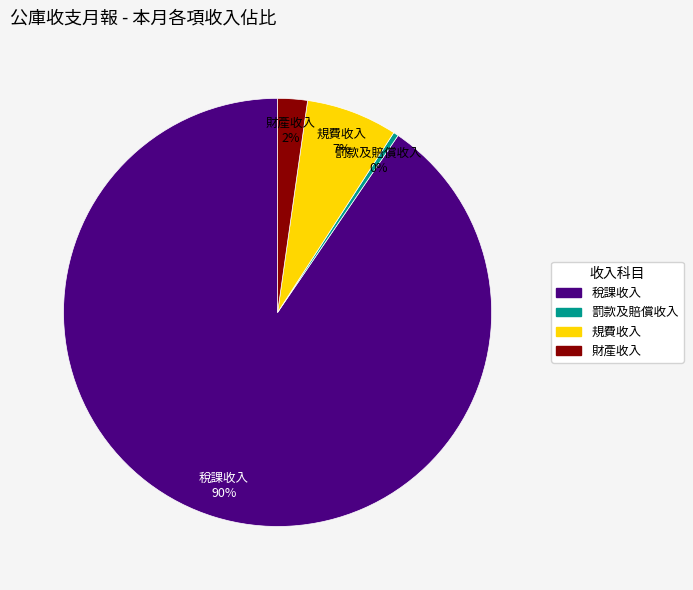

To the nearest percent, what portion does 規費收入 represent?

7%